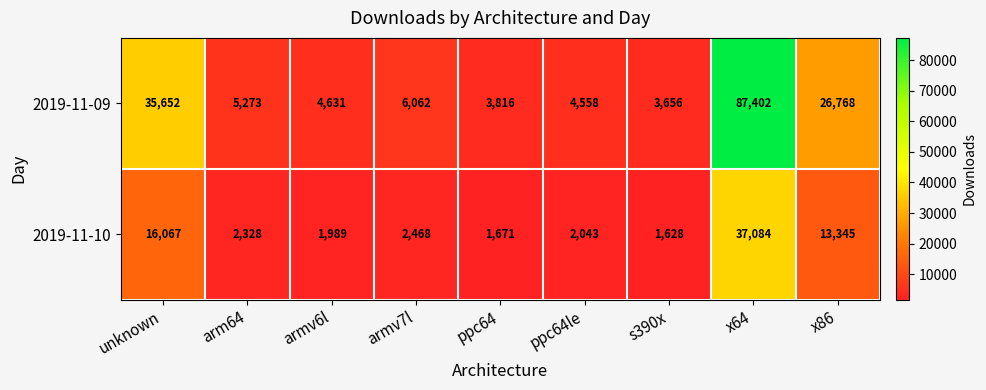

Reading right to left, list all the values displayed in this chart.

2019-11-09: 26768	87402	3656	4558	3816	6062	4631	5273	35652
2019-11-10: 13345	37084	1628	2043	1671	2468	1989	2328	16067